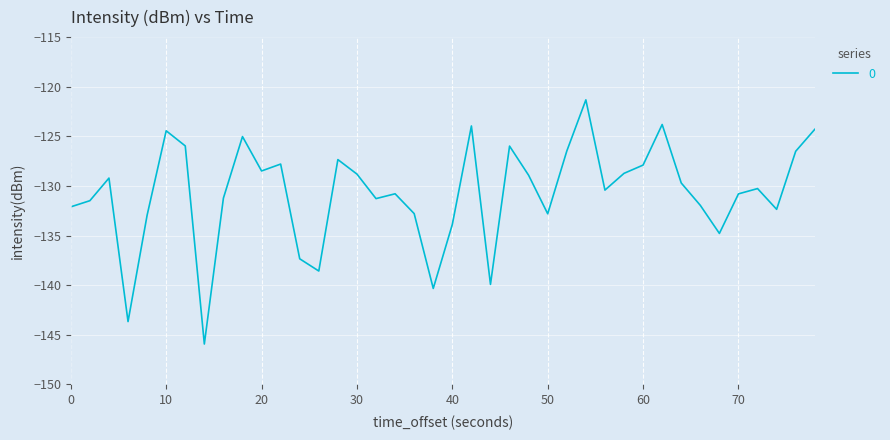

What is the maximum value shown in the chart?

-121.3